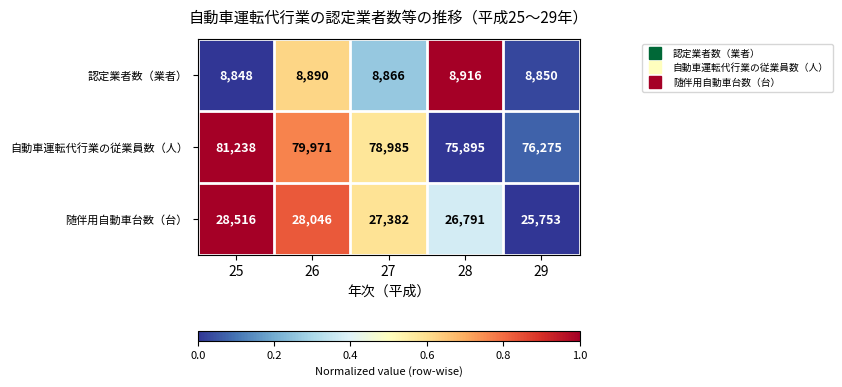

At which category is the sum across all series the highest?

25